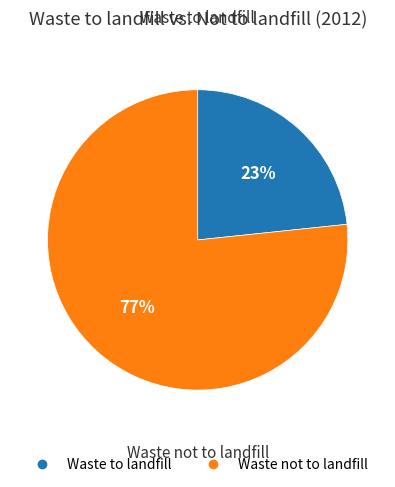

To the nearest percent, what is the average slice percentage?

50%